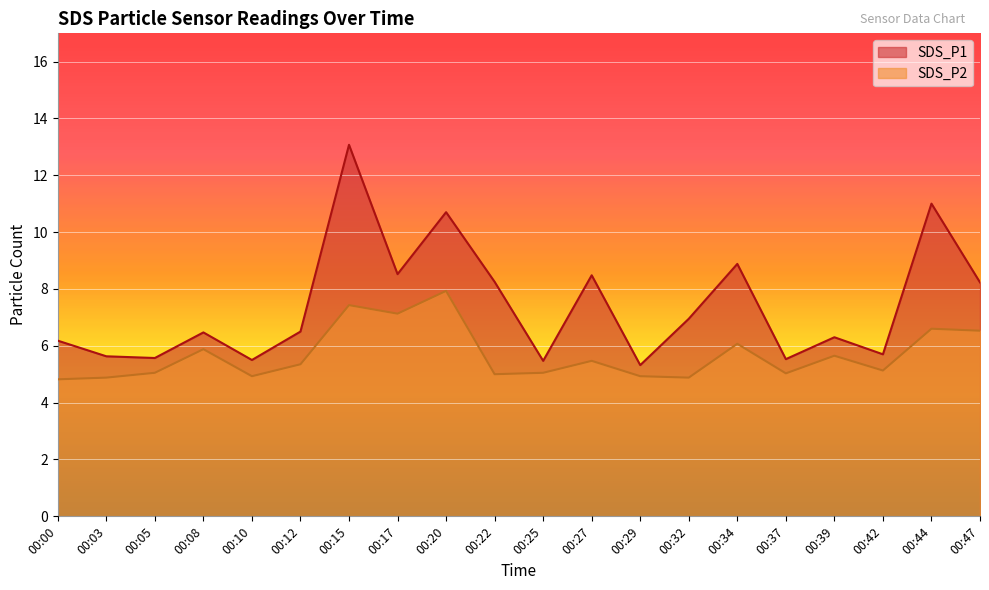

Between 00:10 and 00:39, which series saw the biggest shift?

SDS_P1